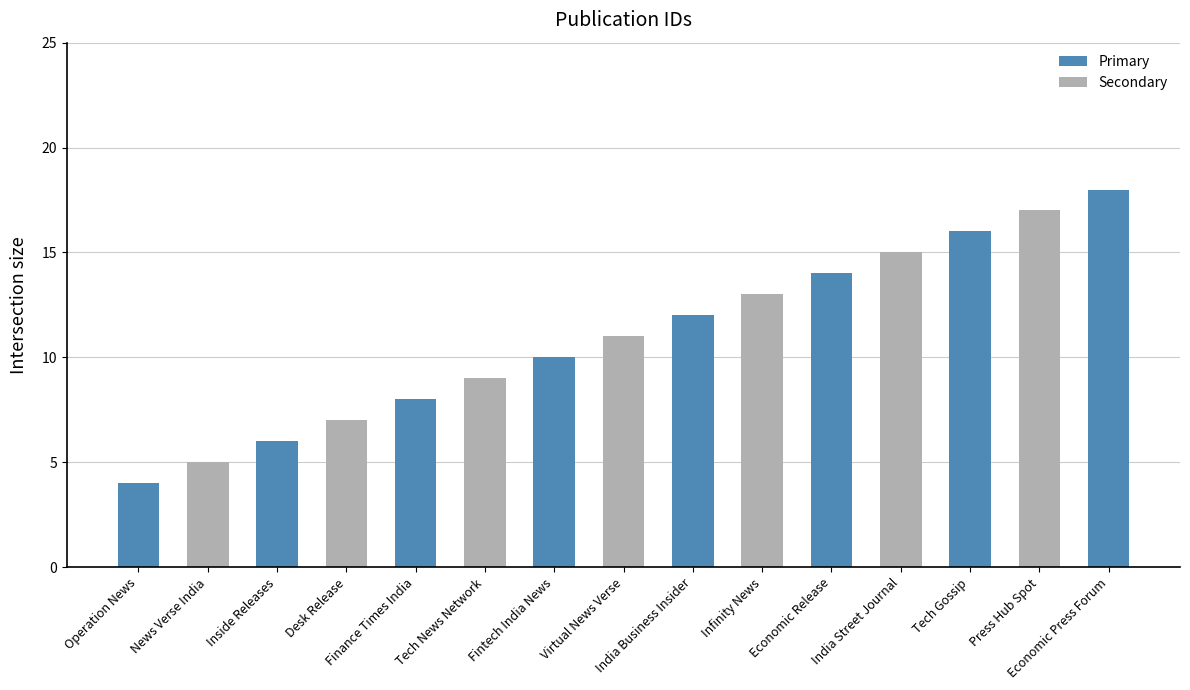

How many bars are there in total?

15